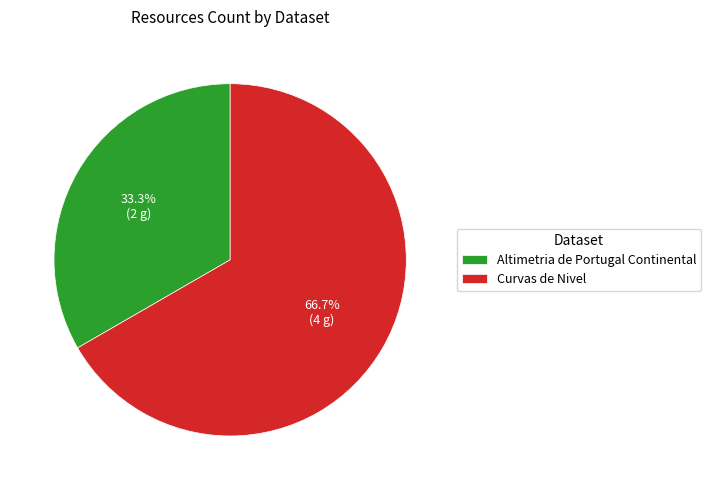

Count the number of slices in the pie.

2